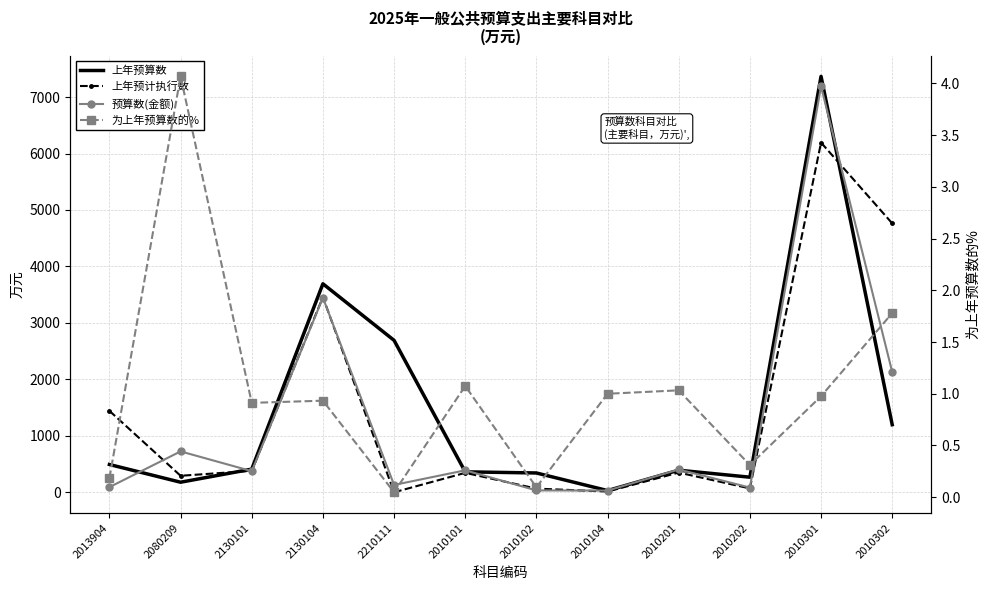

What is the difference between the second highest and minimum values in the 上年预算数 series?

3663.0